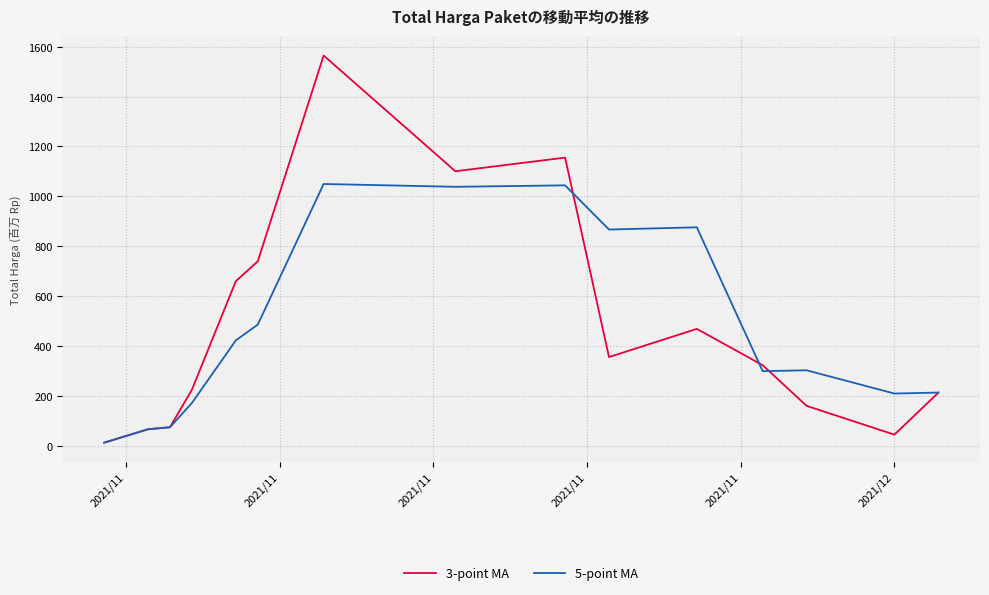

Count the number of data series in this chart.

2